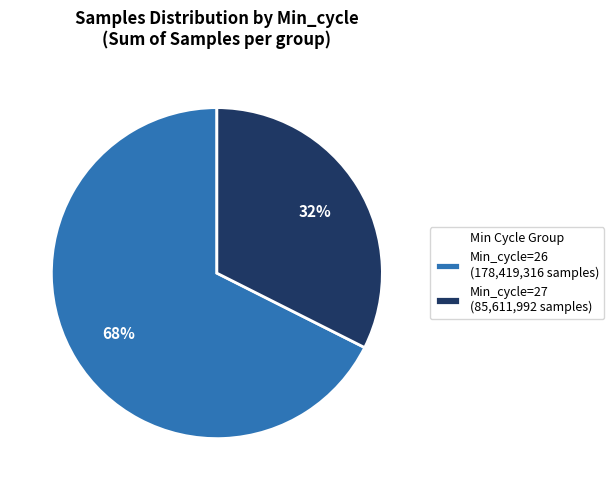

The Min_cycle=26 (178,419,316 samples) slice represents 56% of the pie. True or false?

False